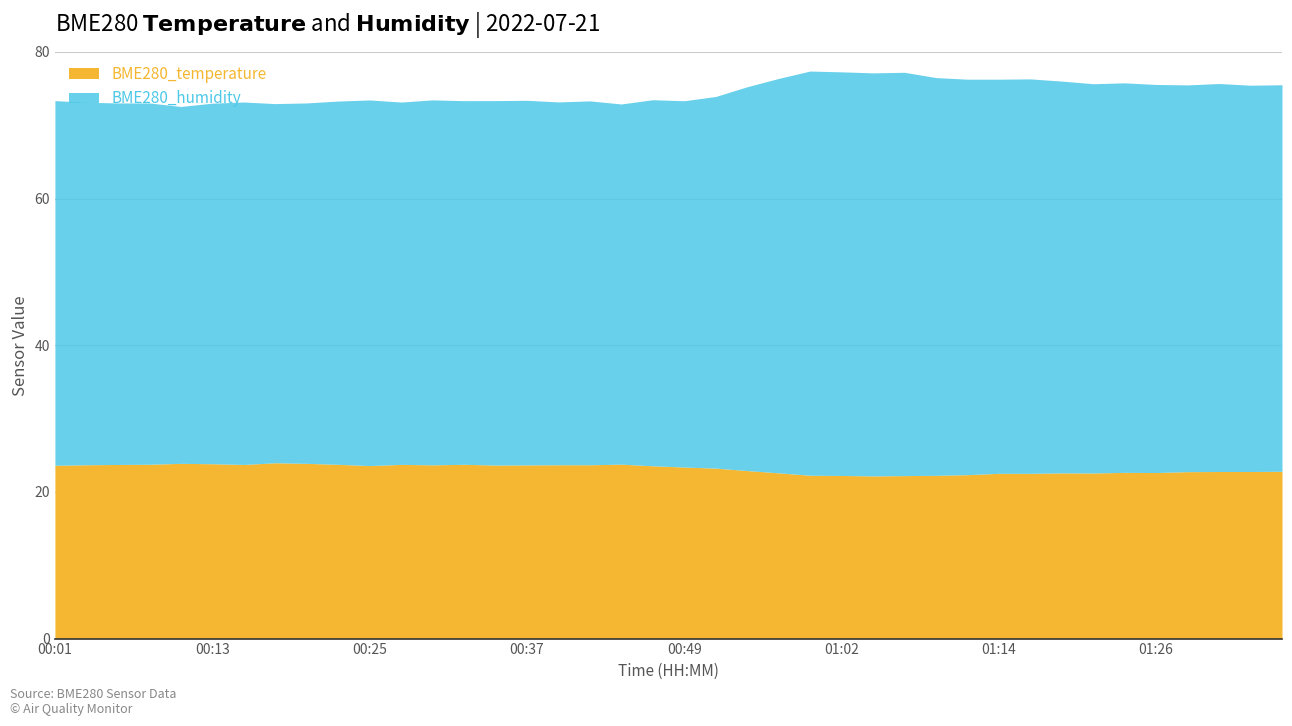

How many lines are shown in the chart?

2